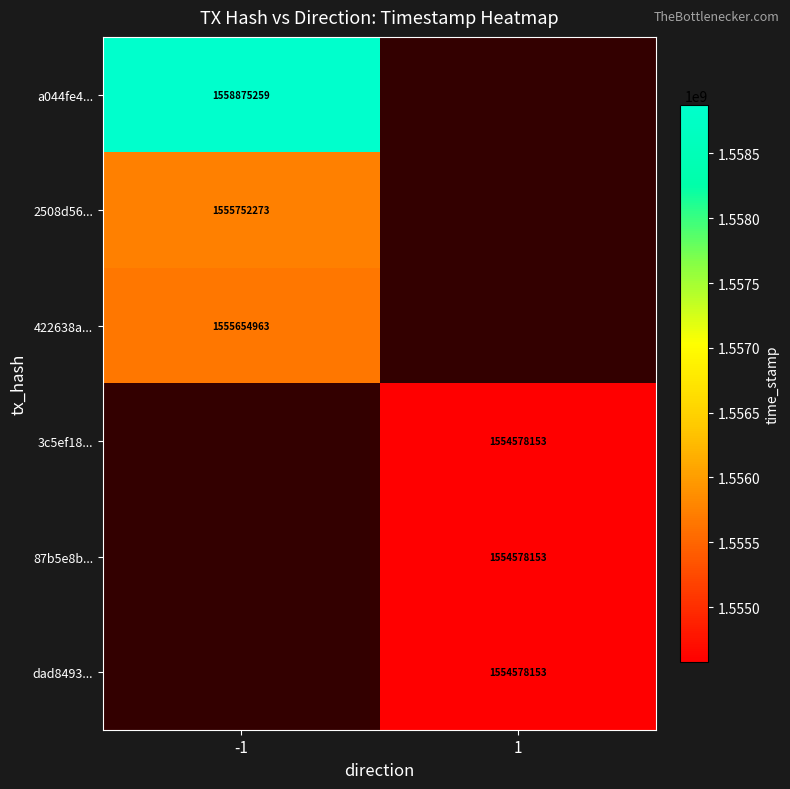

The 2508d56... series shows 1555752273 at -1. True or false?

True